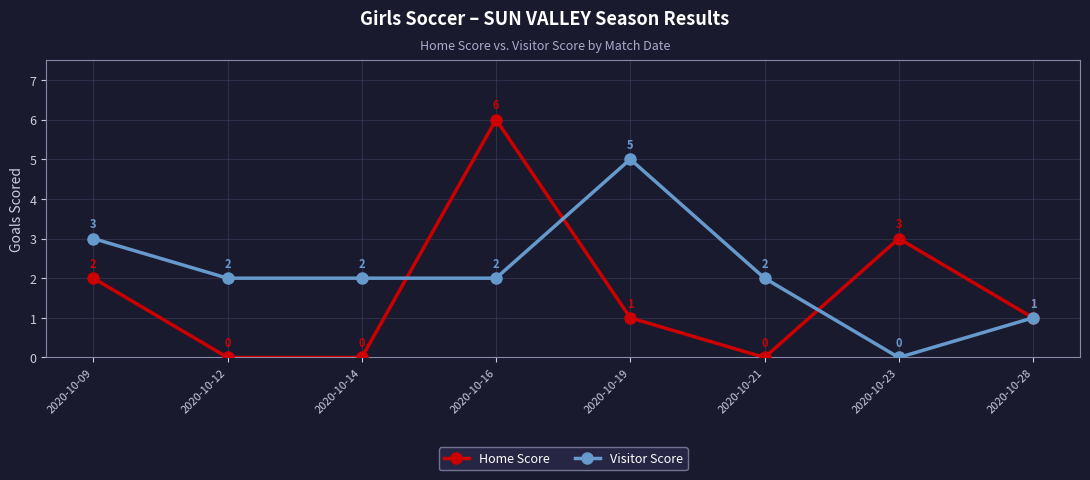

What are all the series names shown in the legend?

Home Score, Visitor Score